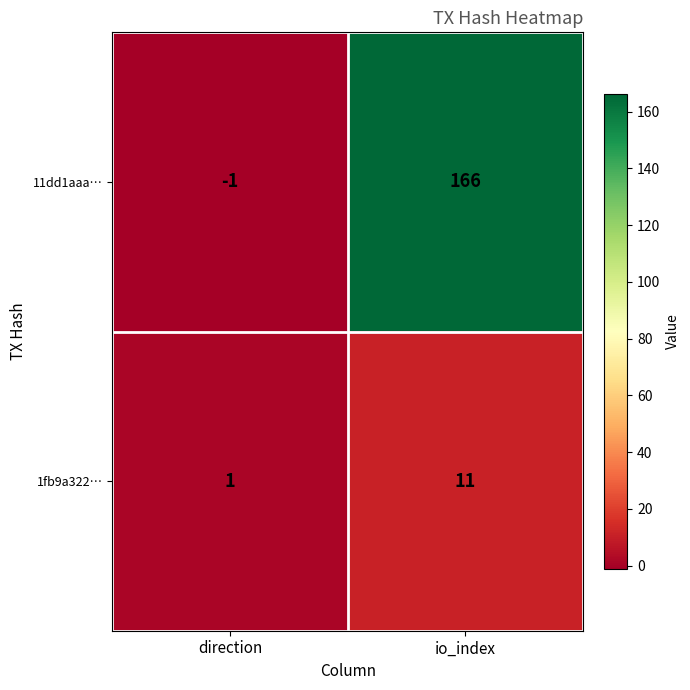

What is the maximum value shown in the chart?

166